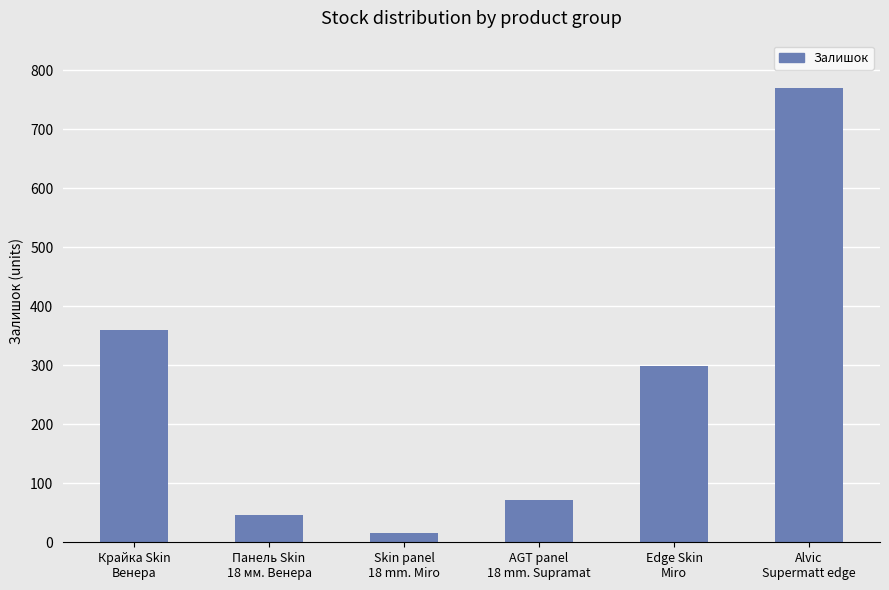

How many categories are shown in the chart?

6